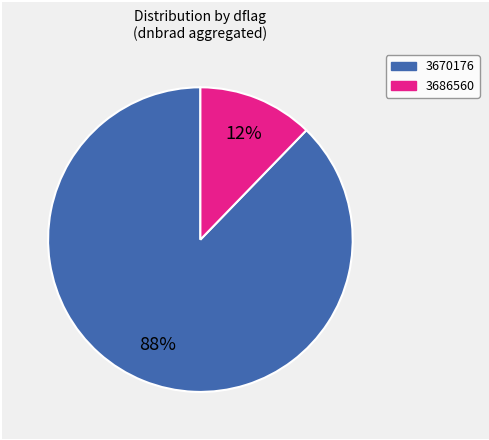

Count the number of slices in the pie.

2